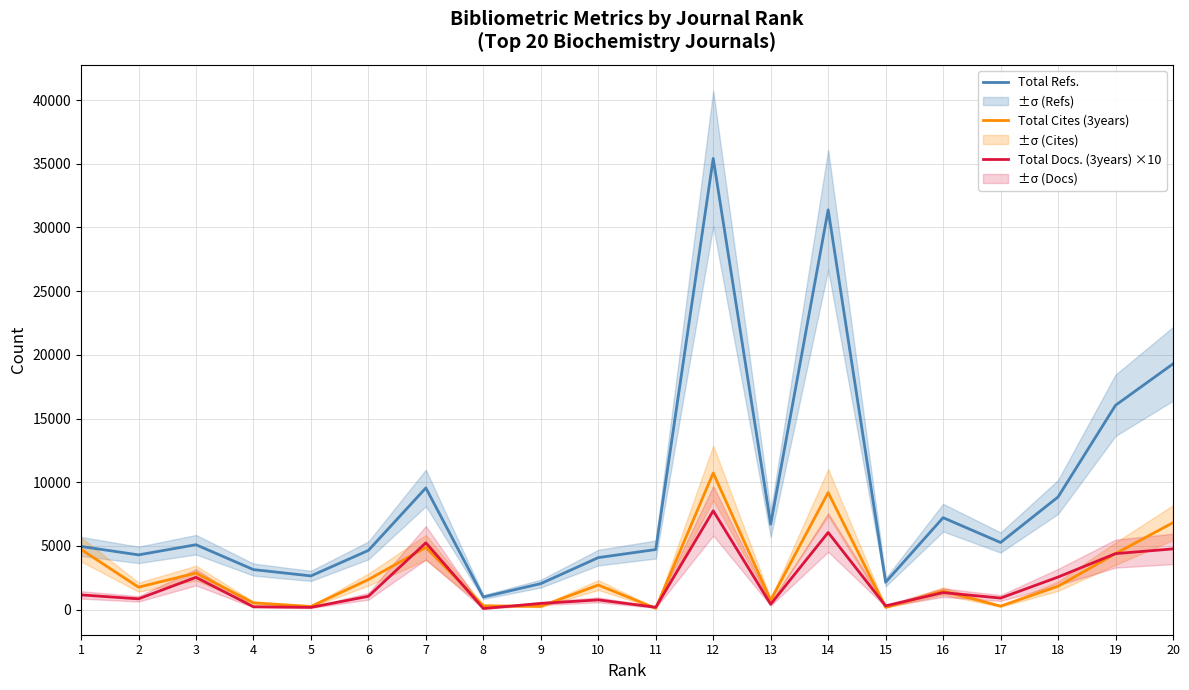

How many data points does each series have?

20